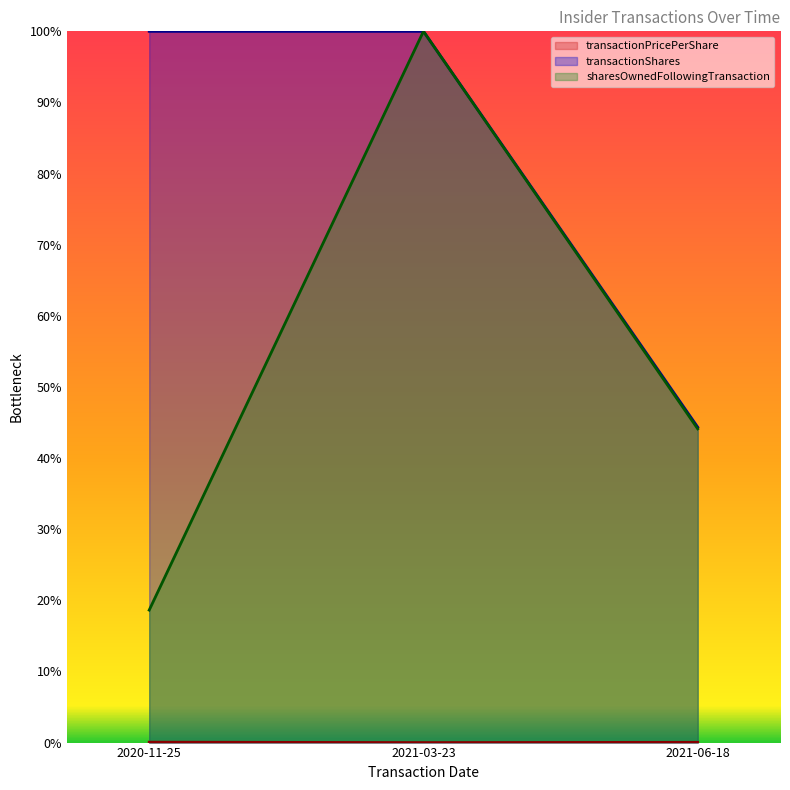

How many data points in transactionPricePerShare are above 0?

2